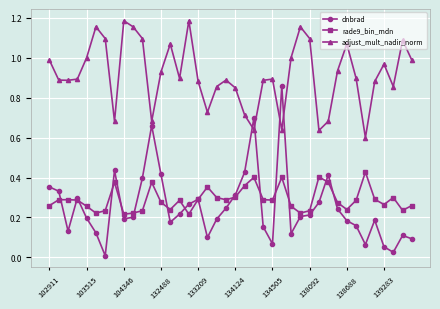

List the series in order of their peak value, lowest first.

rade9_bin_mdn, dnbrad, adjust_mult_nadir_norm